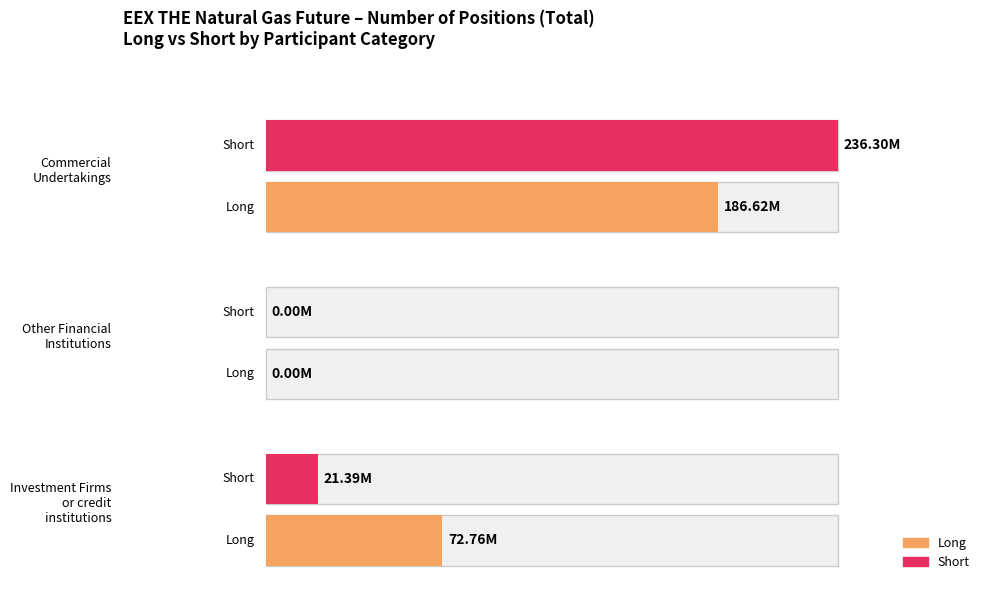

What are all the series names shown in the legend?

Long, Short